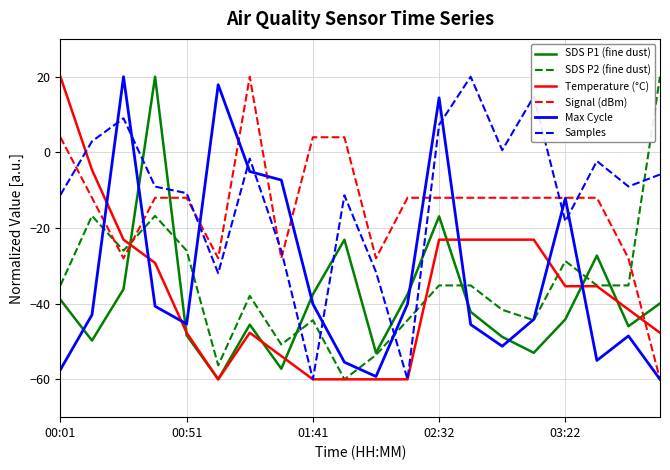

What is the greatest value displayed?

20.0